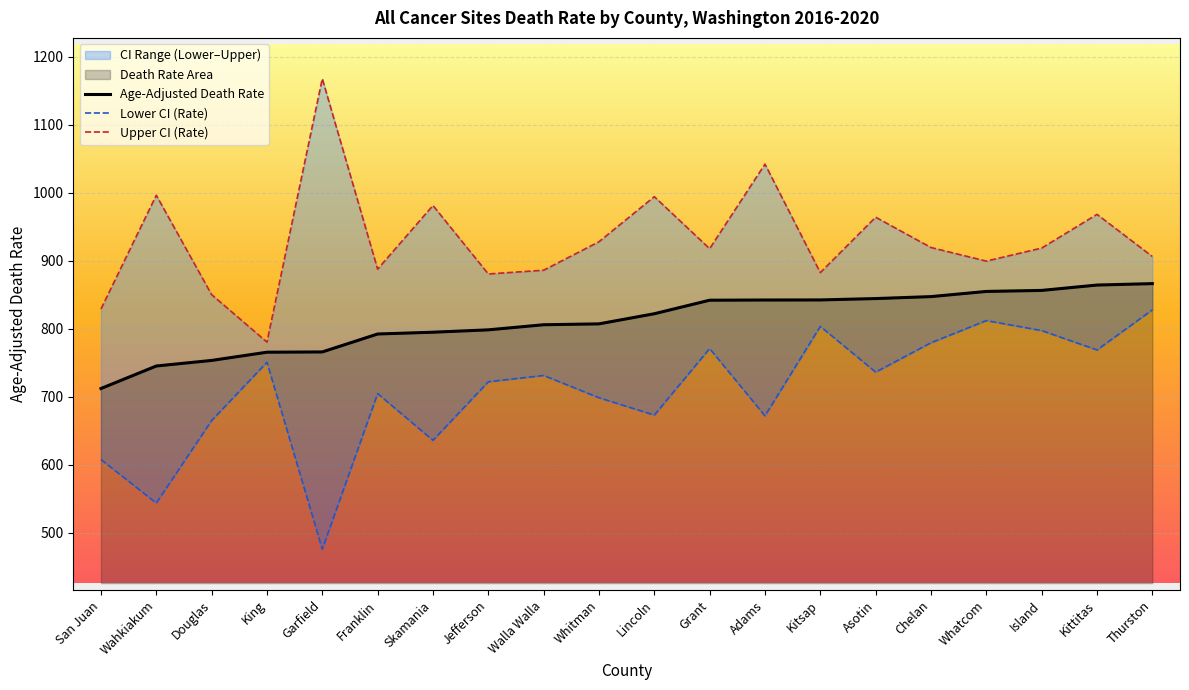

What is the average value of the Upper CI (Rate) series?

930.1